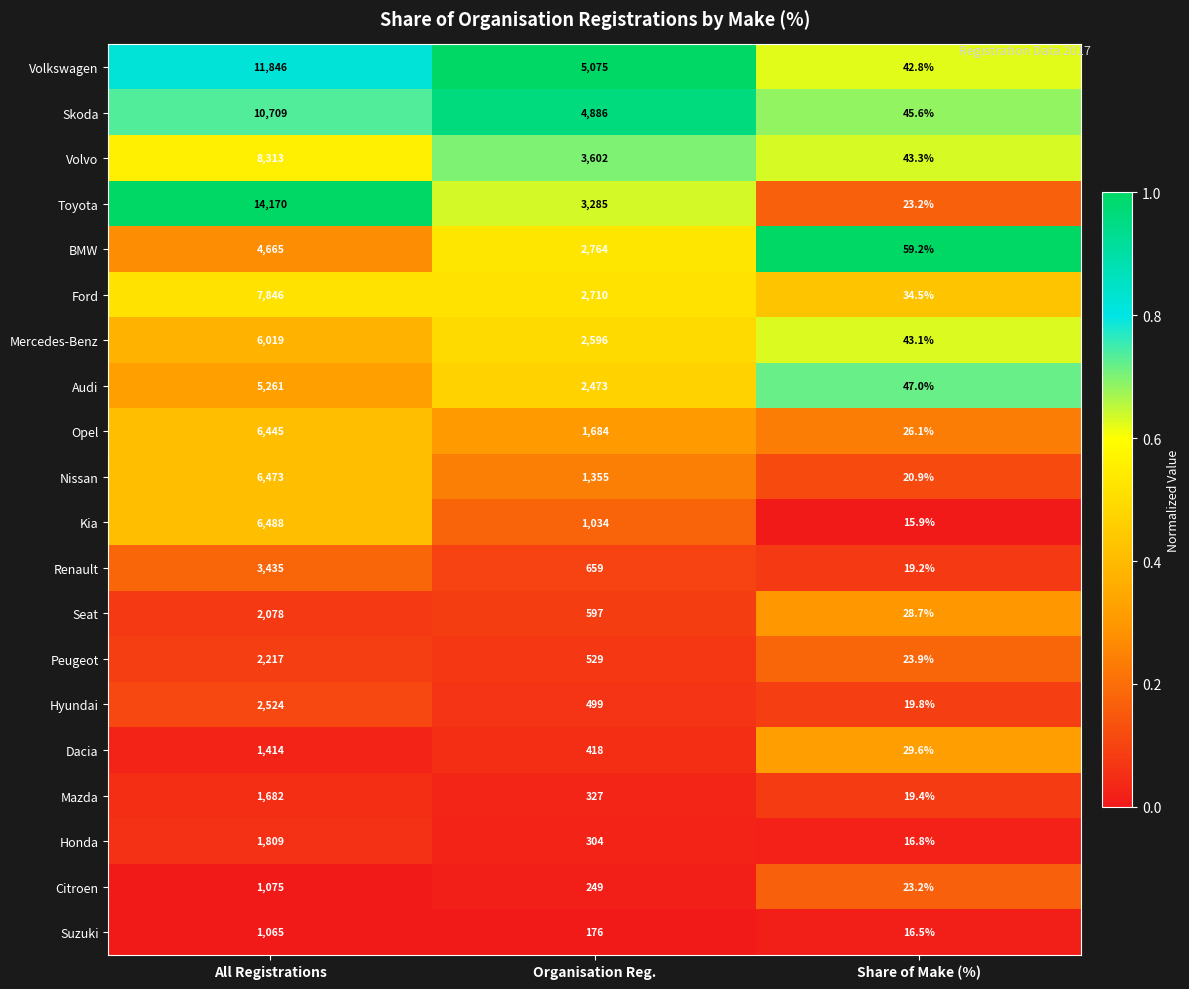

At which category is the sum across all series the highest?

All Registrations